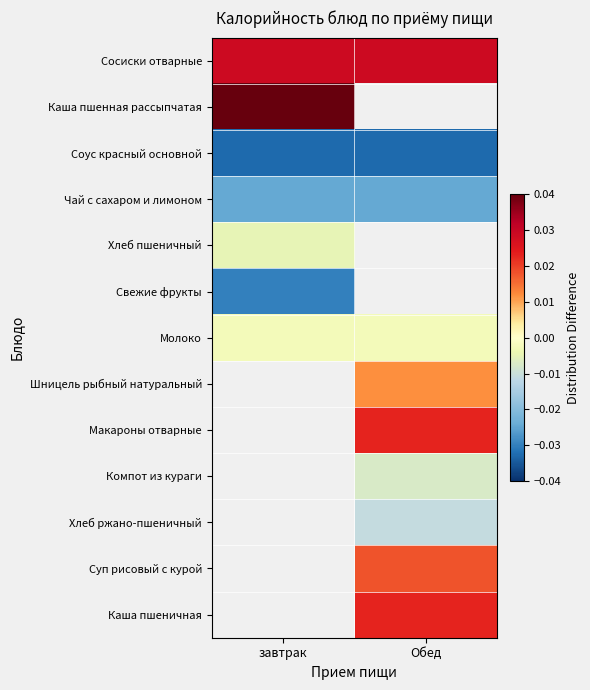

The value of Компот из кураги at Обед is -0.0. True or false?

False